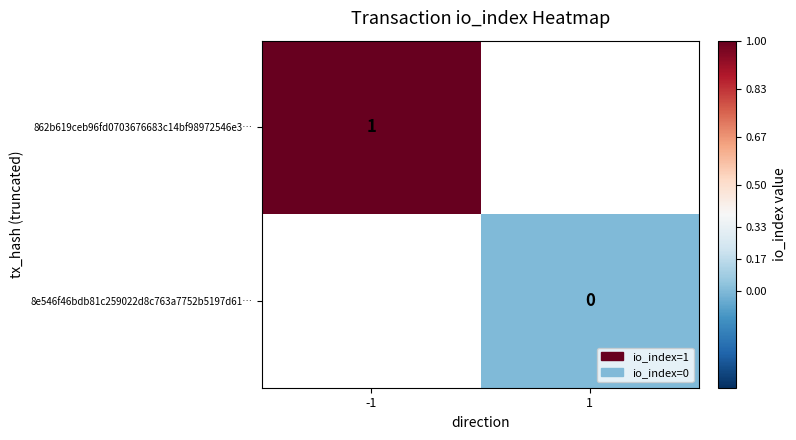

Rank the series at -1 from highest to lowest value.

862b619ceb96fd0703676683c14bf98972546e3…, 8e546f46bdb81c259022d8c763a7752b5197d61…